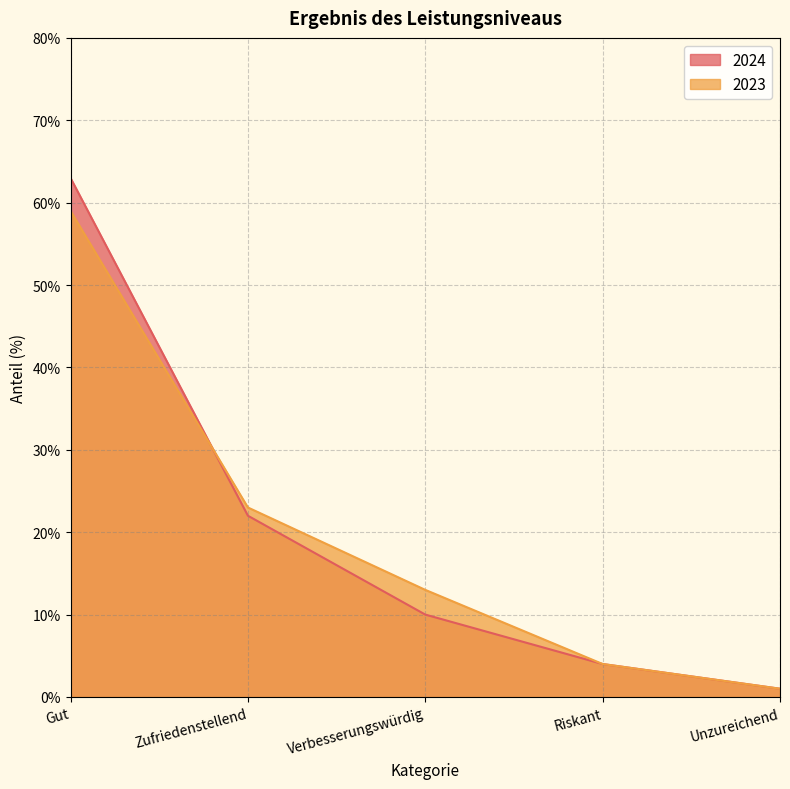

What is the sum of the 2024 values at Unzureichend and Riskant?

5